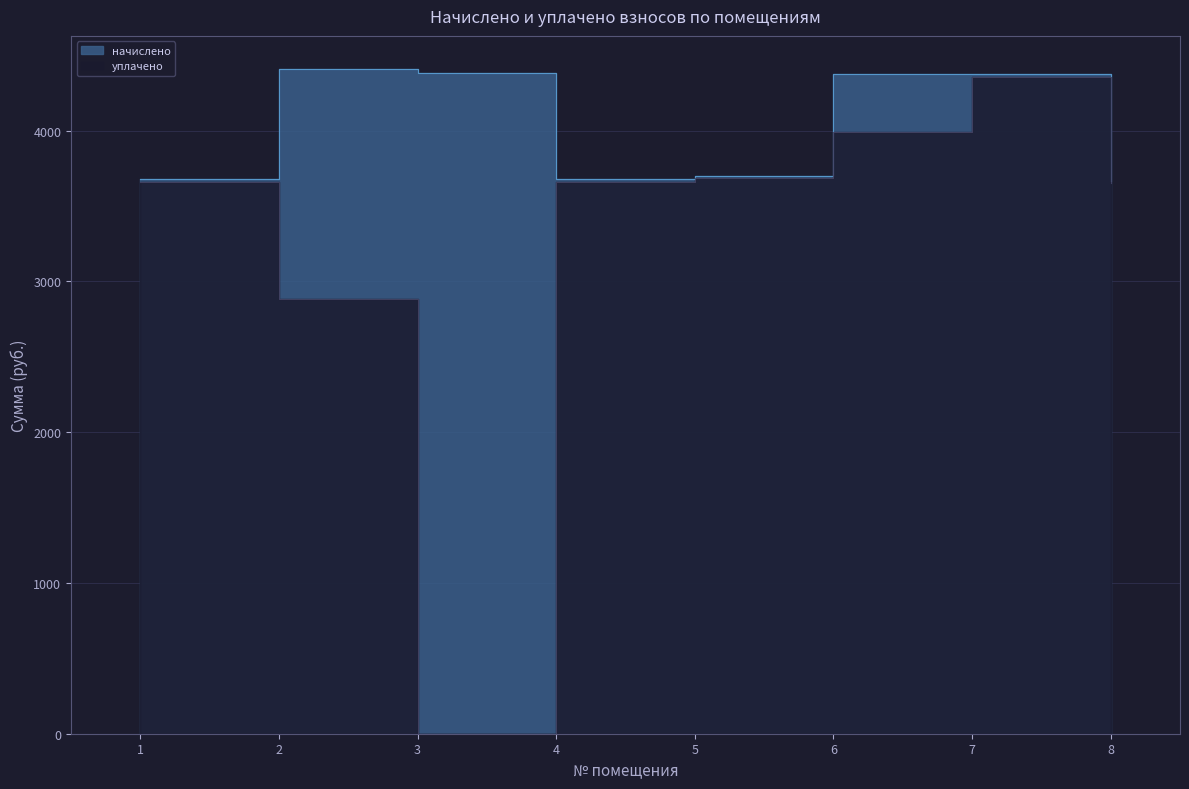

Reading left to right, extract all data points from this chart.

начислено: 1=3678.4	2=4407.1	3=4384.4	4=3678.4	5=3701.2	6=4373.0	7=4373.0	8=3667.0
уплачено: 1=3660.6	2=2885.8	3=0.0	4=3660.6	5=3683.3	6=3987.5	7=4351.9	8=3649.2